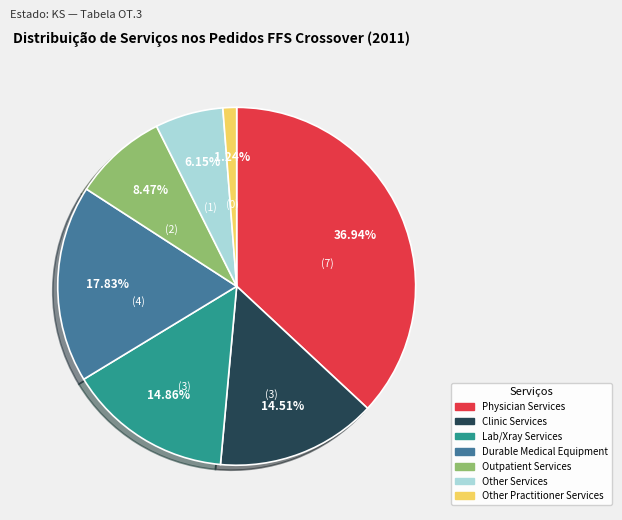

What is the ratio of the value at Physician Services to the value at Other Services?

6.0